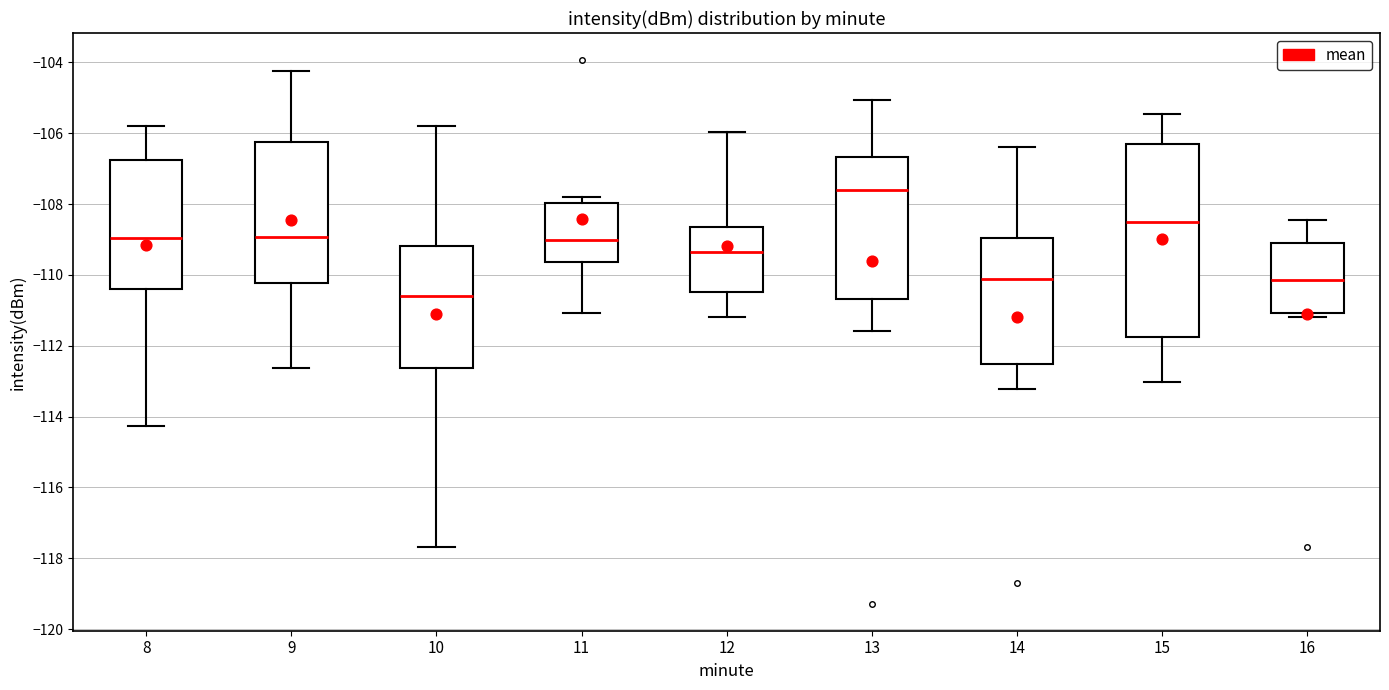

Where is the upper edge of the box at x = 16 on the y-axis? The values are not printed on the chart, so give them approximately, as read against the axis.

-109.2